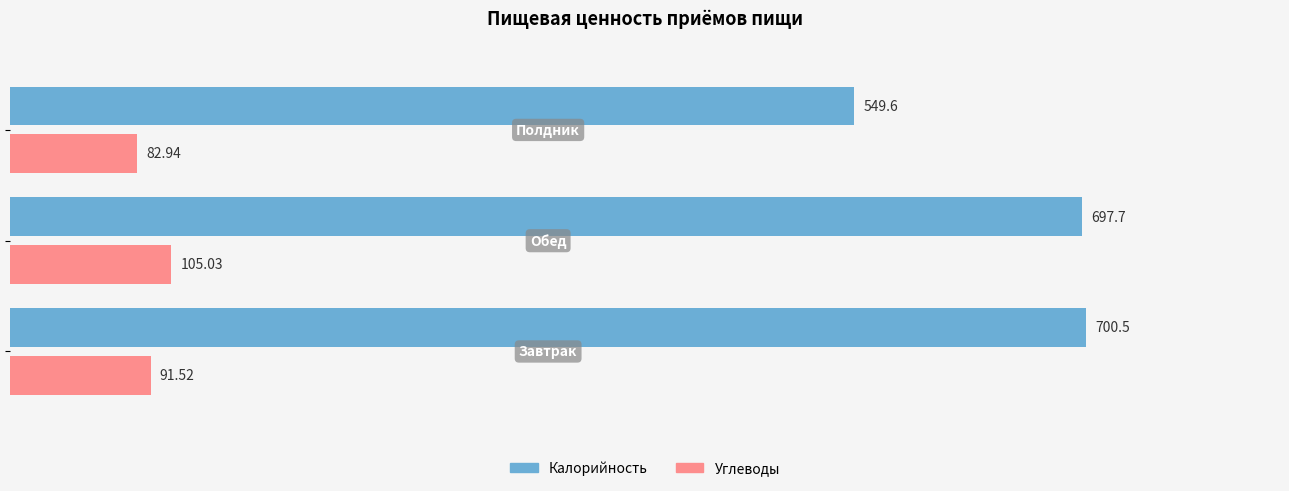

What is the difference between the maximum and minimum values in the Углеводы series?

22.1